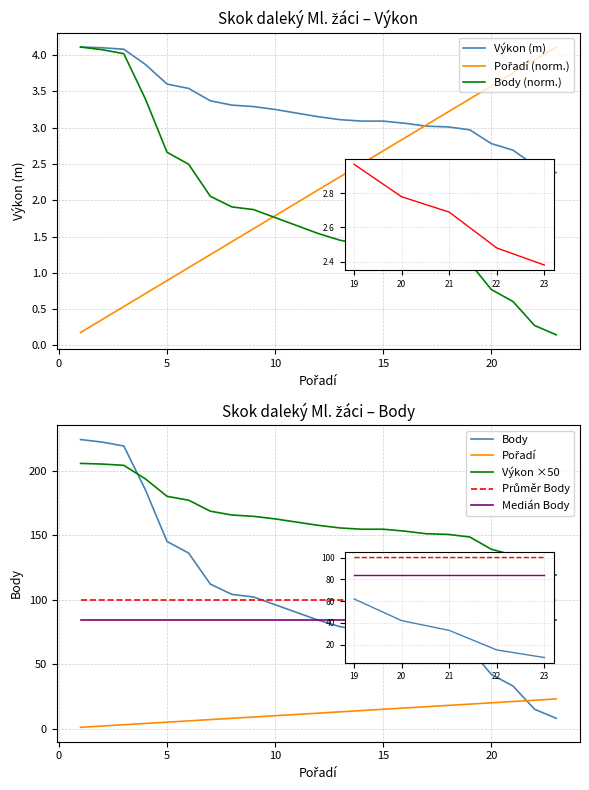

What is the value of the Výkon point at the 1st from the left?

4.1